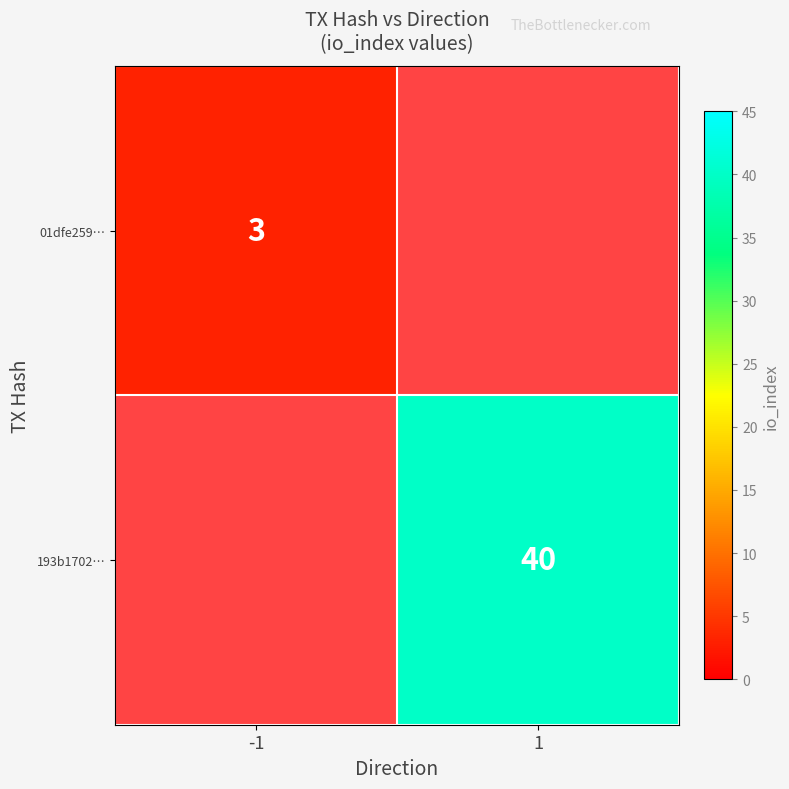

True or false: 193b1702… has a value of 11 at 1.

False